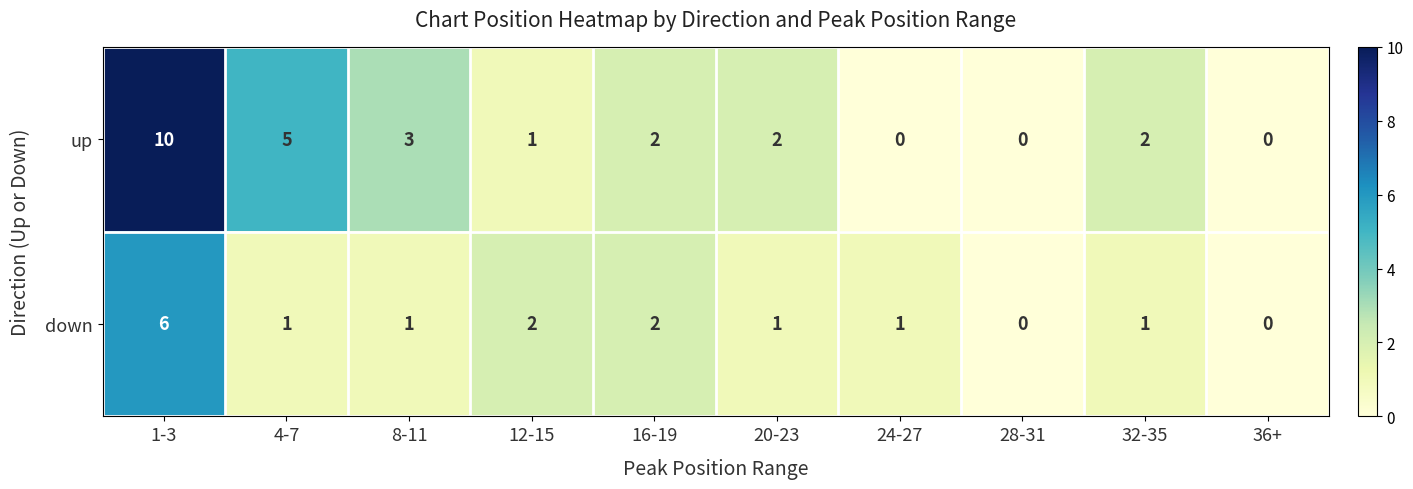

Reading left to right, what are all the values shown in this chart?

up: 10	5	3	1	2	2	0	0	2	0
down: 6	1	1	2	2	1	1	0	1	0